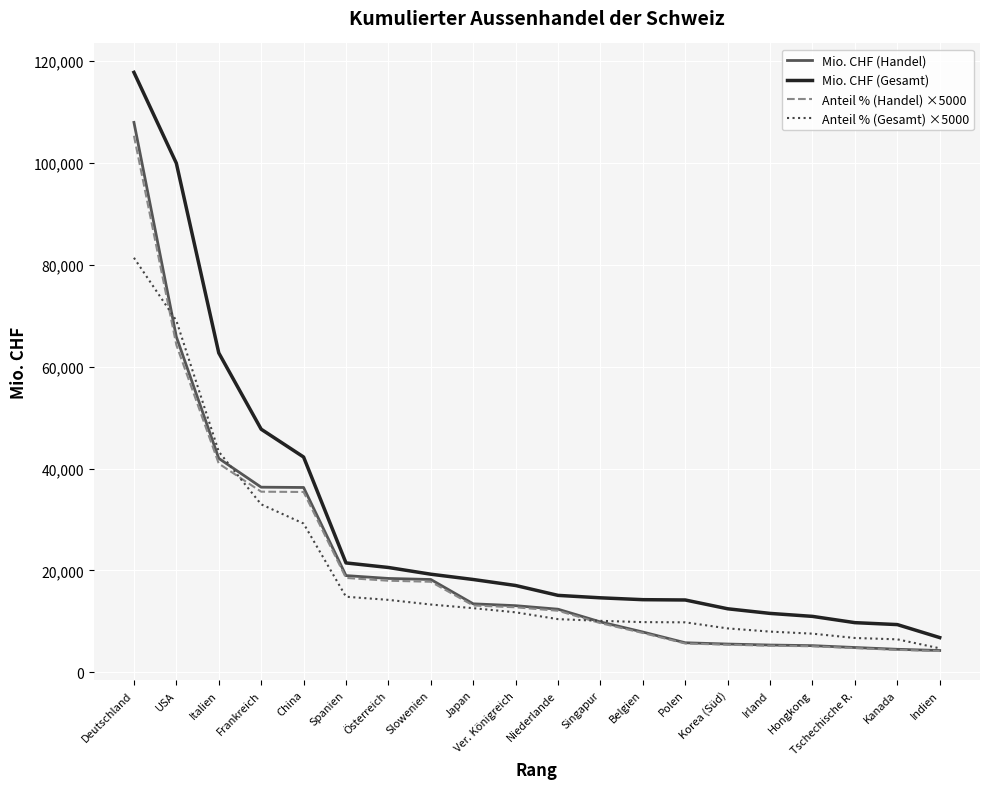

Which series has the largest total across all categories?

Mio. CHF (Gesamt)